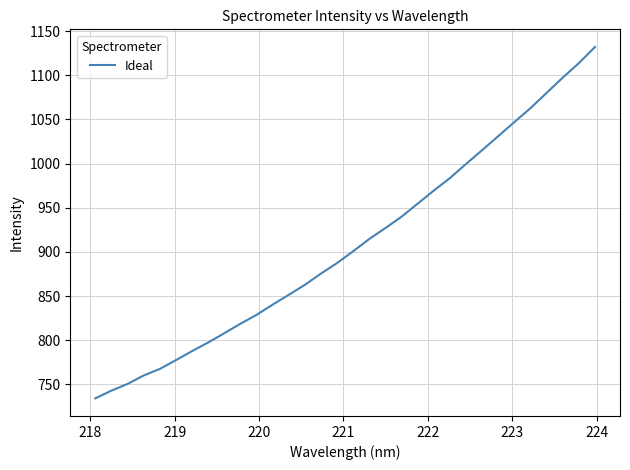

What is the maximum value shown in the chart?

1132.1